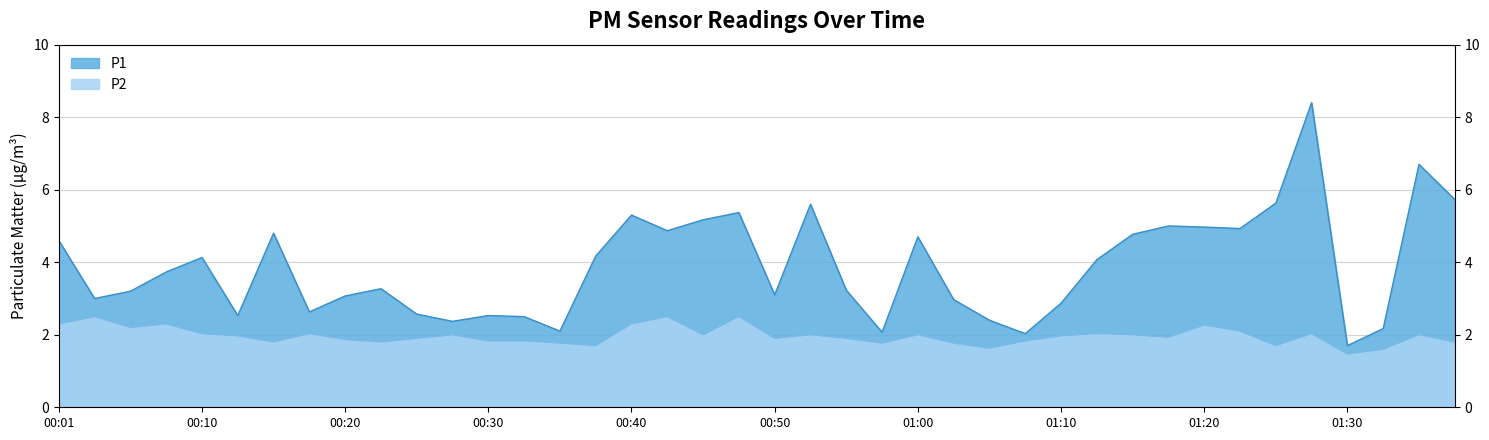

Rank the series at 01:22 from highest to lowest value.

P1, P2